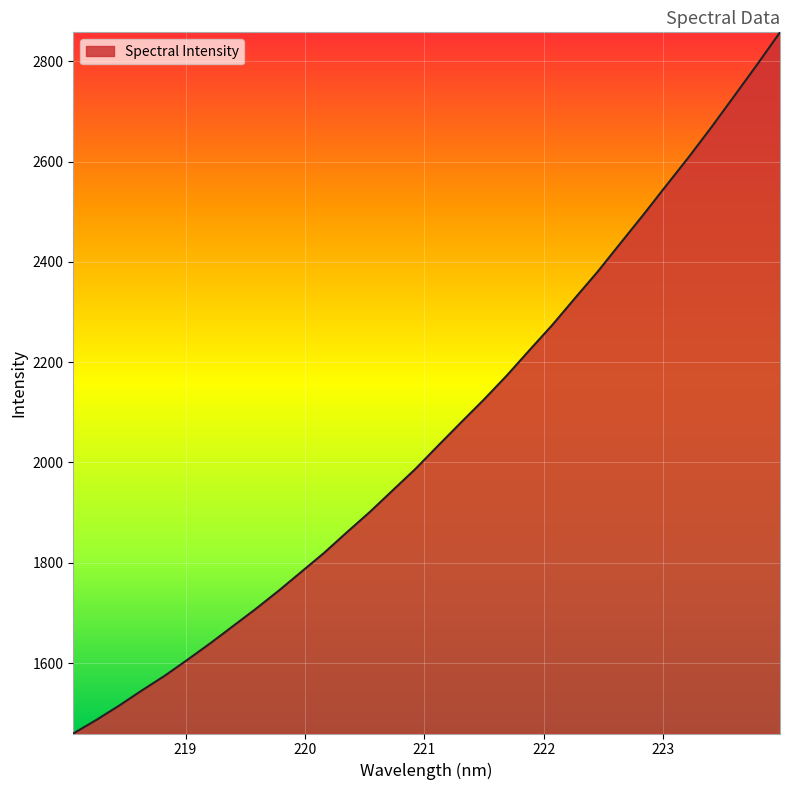

True or false: there are more than 0 points higher than both neighbors.

False